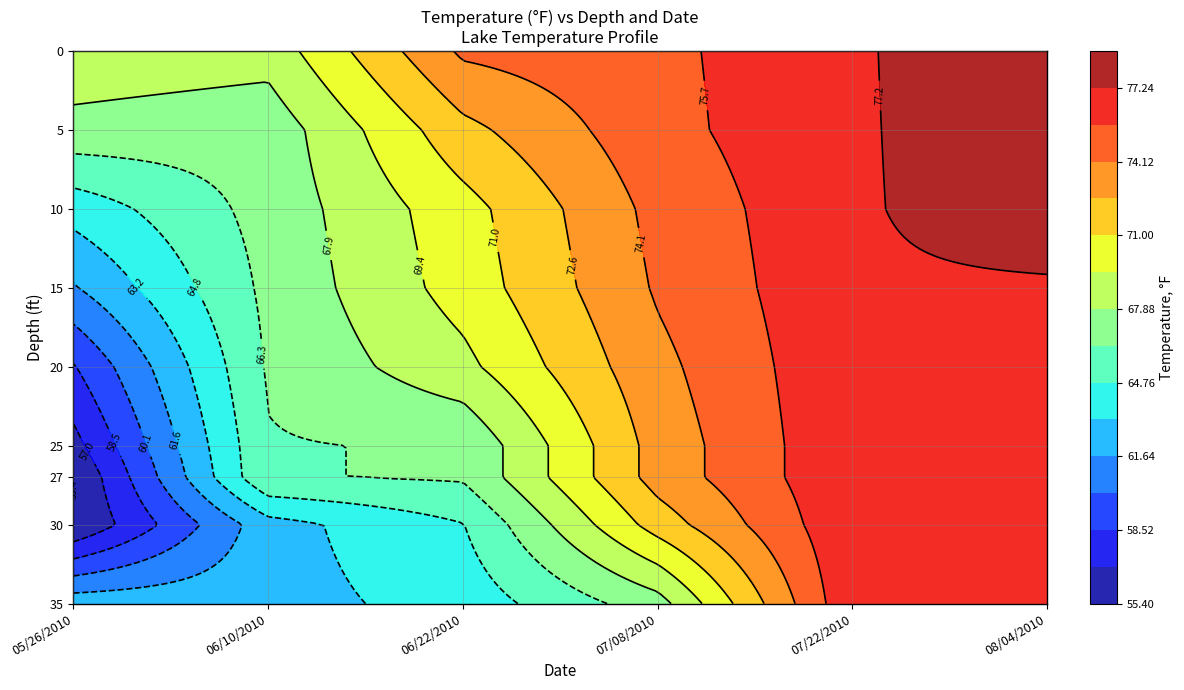

The 07/22/2010 series shows 77.0 at 10. True or false?

True